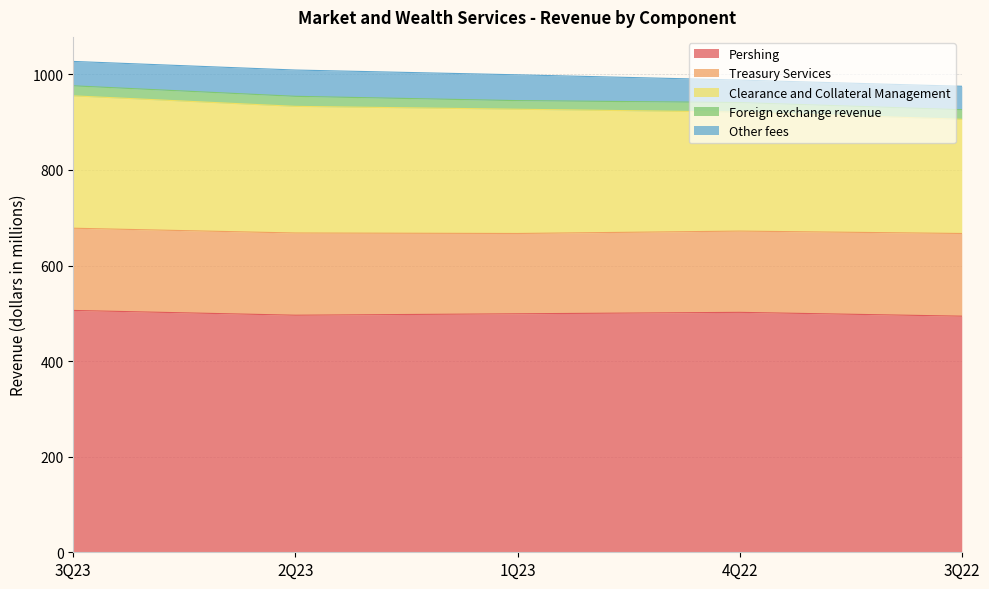

How many Pershing values are between 496 and 502?

3